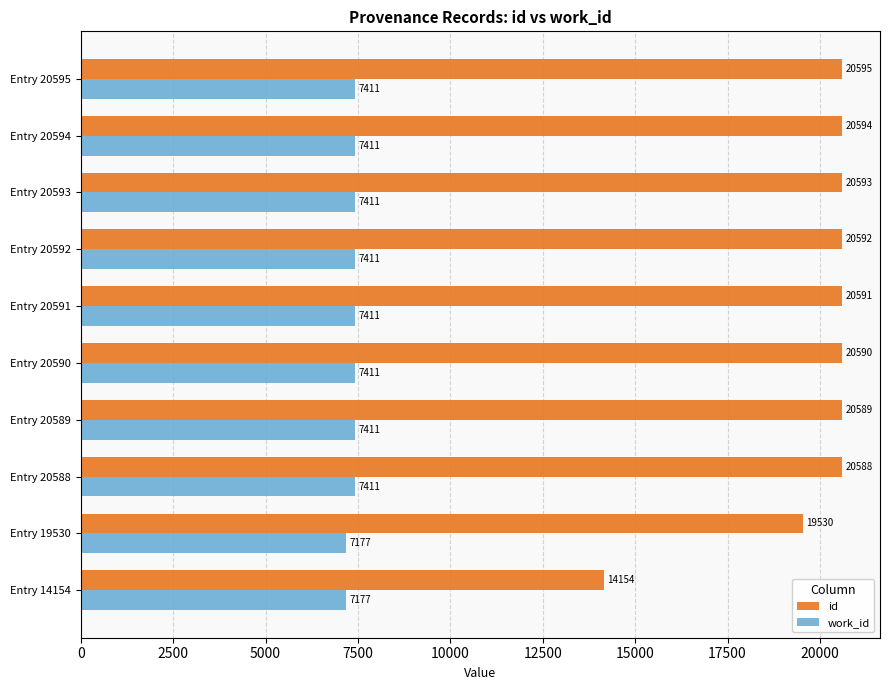

At which category is the sum across all series the highest?

Entry 20595